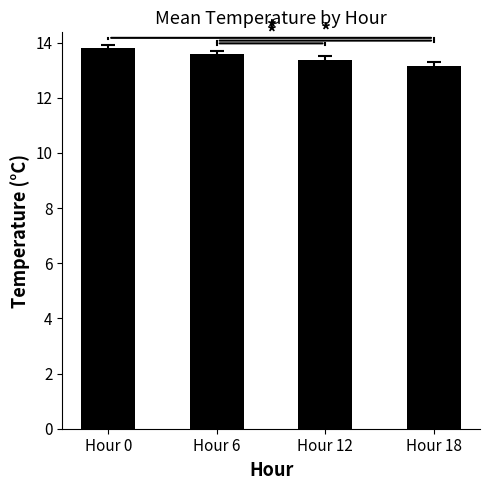

Reading left to right, transcribe all the data shown in this chart.

Hour 0=13.8	Hour 6=13.6	Hour 12=13.4	Hour 18=13.2